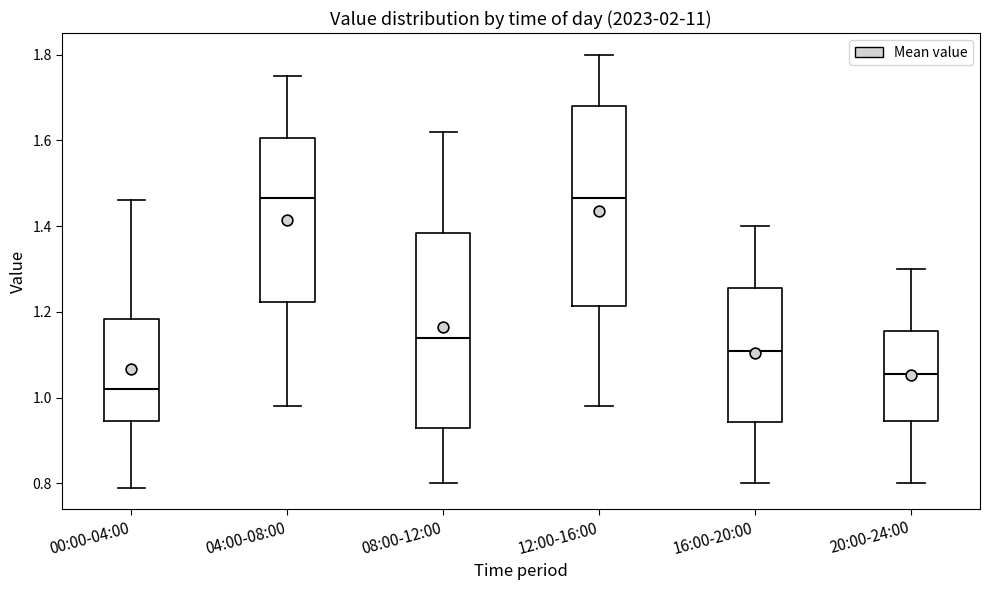

Reading left to right, read every box against the y-axis: the position of its median line, the range the box covers, and the ends of its whiskers. The values are not printed on the chart, so give them approximately, as read against the axis.

00:00-04:00: median 1.02, box 0.94 to 1.18, whiskers 0.80 to 1.46
04:00-08:00: median 1.46, box 1.22 to 1.60, whiskers 0.98 to 1.76
08:00-12:00: median 1.14, box 0.94 to 1.38, whiskers 0.80 to 1.62
12:00-16:00: median 1.46, box 1.22 to 1.68, whiskers 0.98 to 1.80
16:00-20:00: median 1.12, box 0.94 to 1.26, whiskers 0.80 to 1.40
20:00-24:00: median 1.06, box 0.94 to 1.16, whiskers 0.80 to 1.30